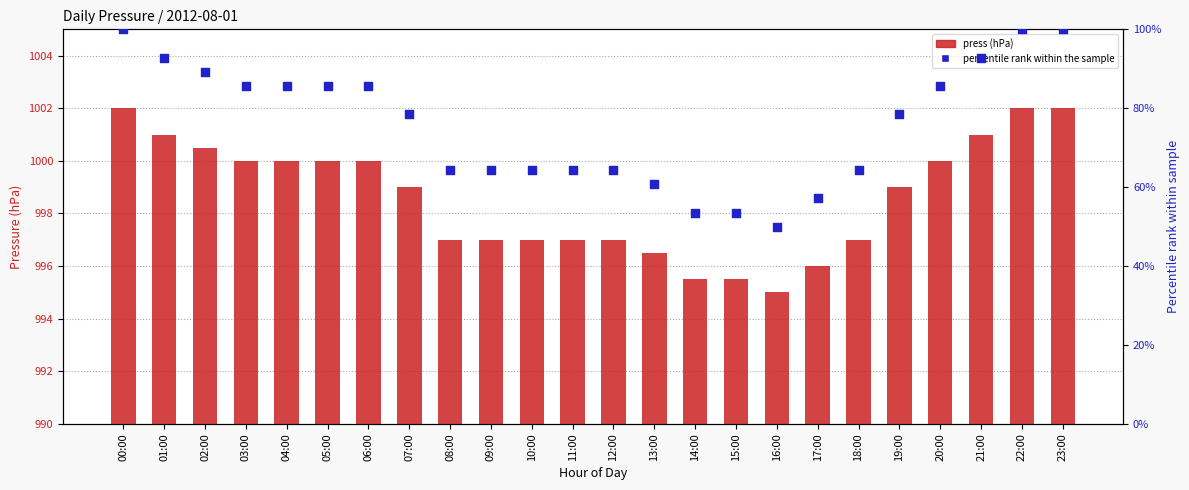

Which series reaches the minimum Y coordinate?

percentile rank